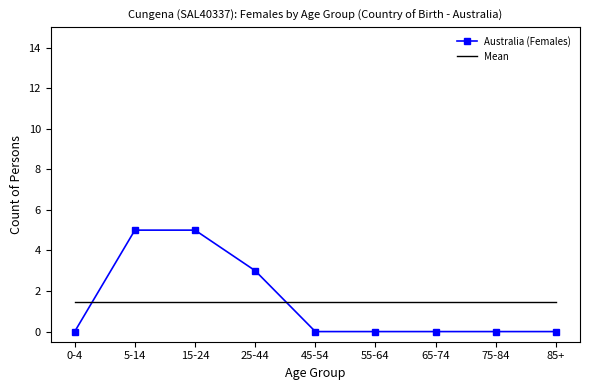

What is the average value of the Australia (Females) series?

1.4